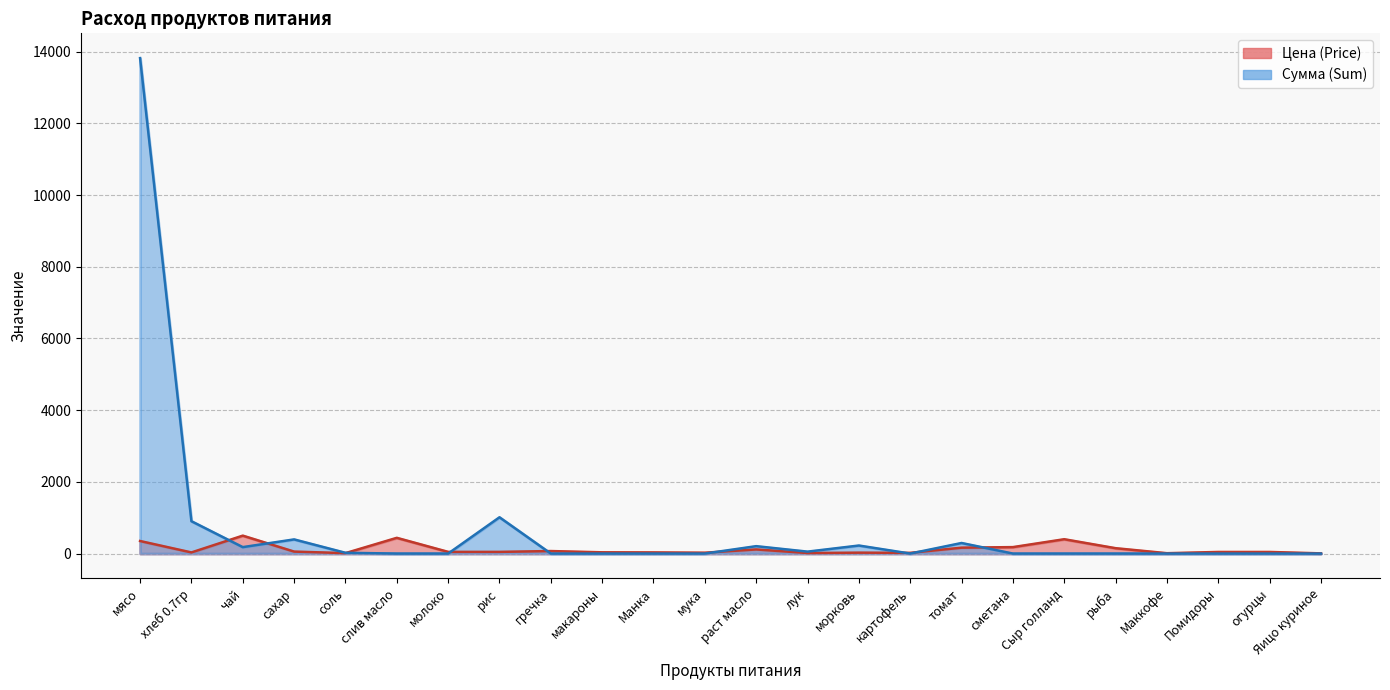

Between which two adjacent categories do Сумма (Sum) and Цена (Price) first intersect?

хлеб 0.7гр and чай